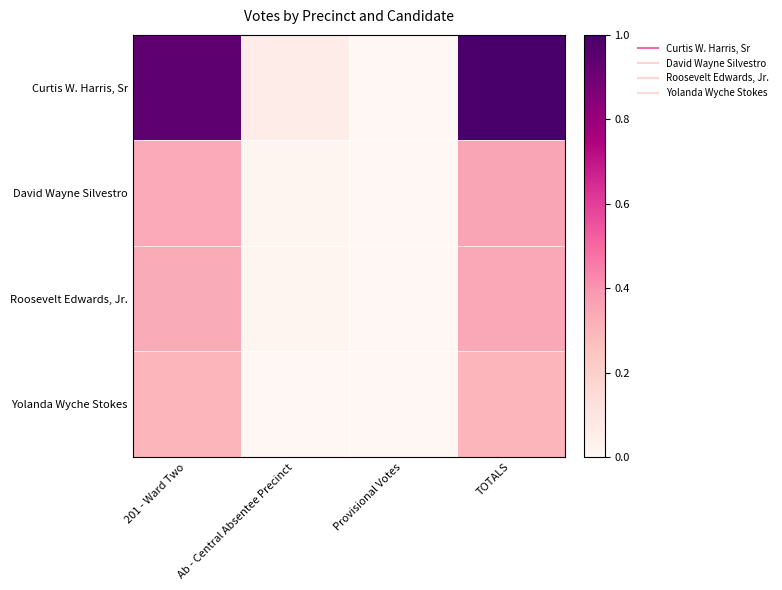

At how many categories does at least one series exceed 0?

3